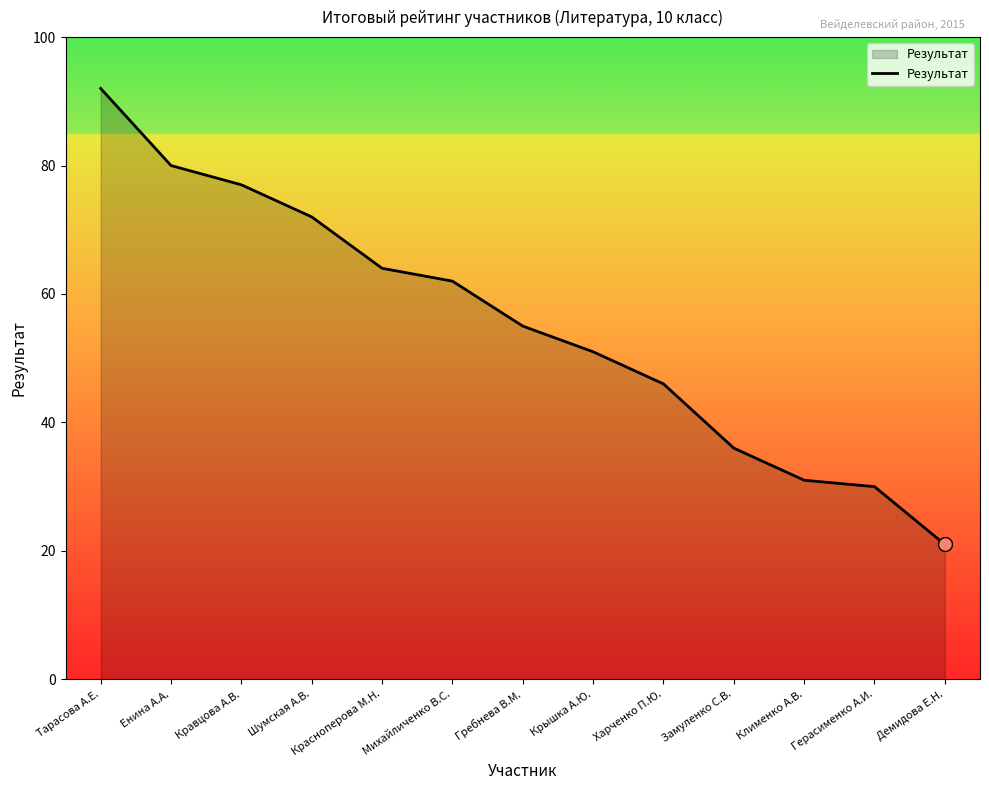

Between Герасименко А.И. and Гребнева В.М., which is larger?

Гребнева В.М.